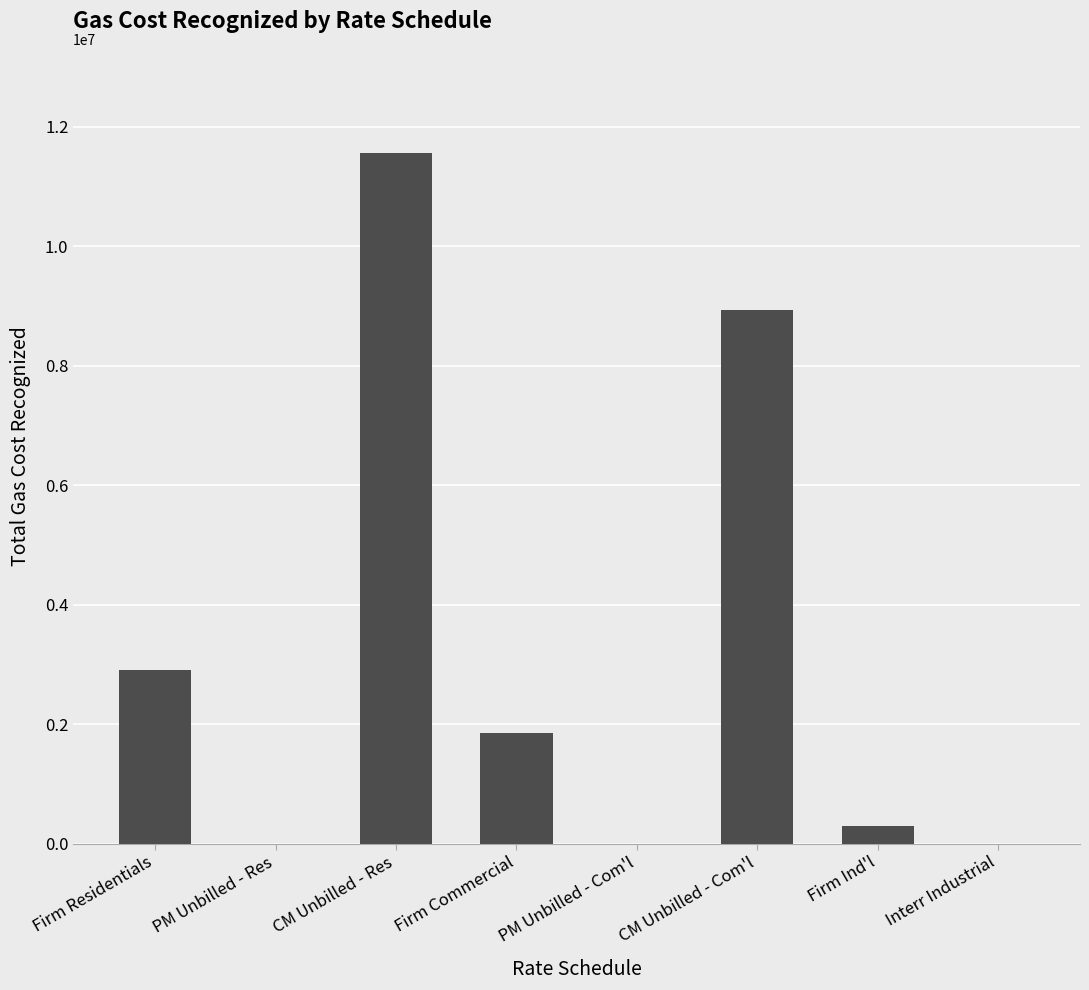

At which category does the chart reach its peak across all series?

CM Unbilled - Res